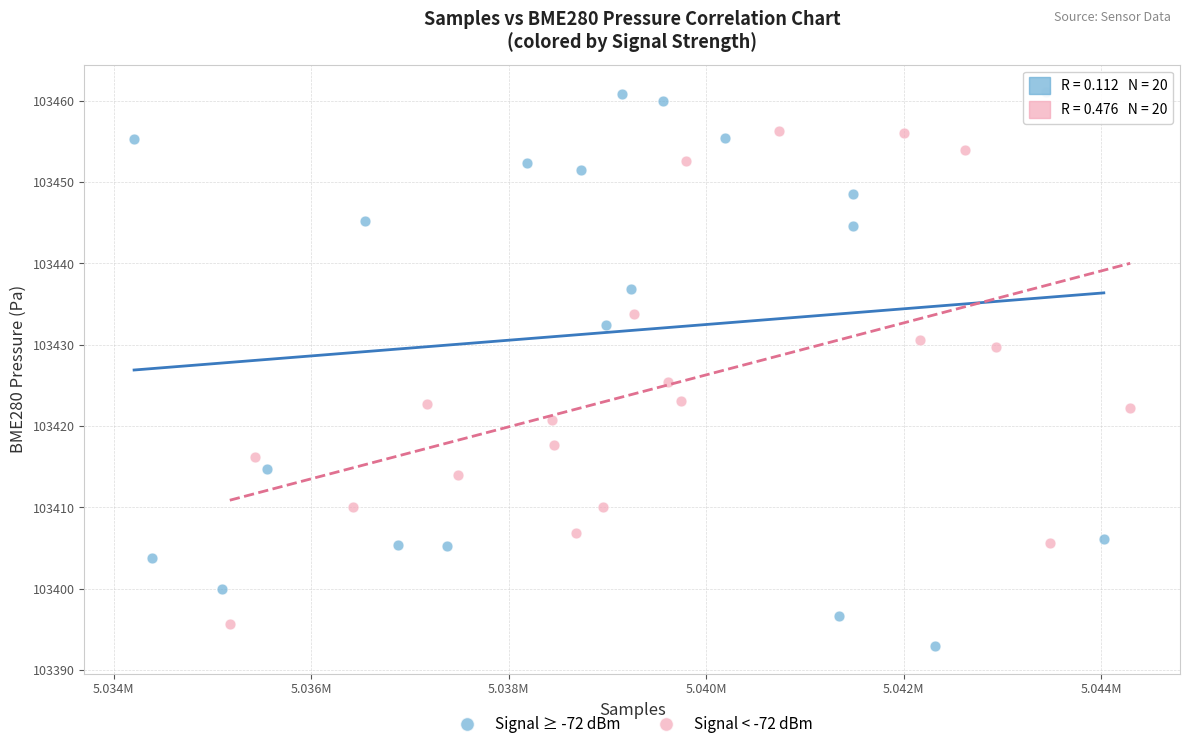

What are all the series names shown in the legend?

Signal ≥ -72 dBm, Signal < -72 dBm